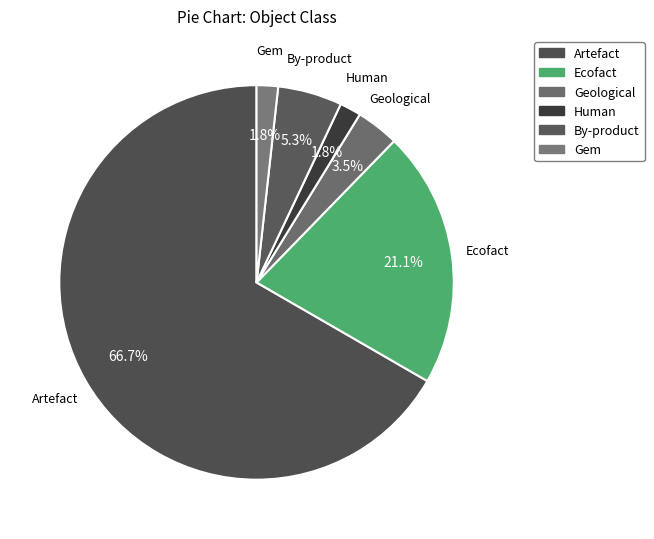

Count the number of slices in the pie.

6